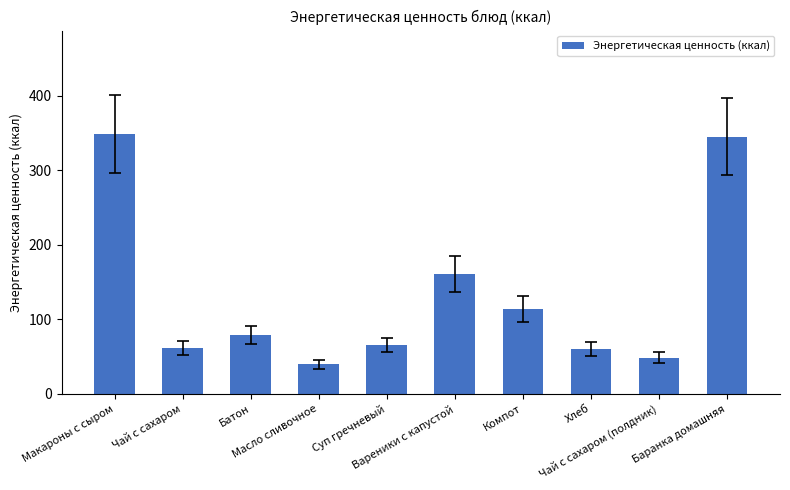

What is the sum of the values at Компот and Хлеб?

174.1